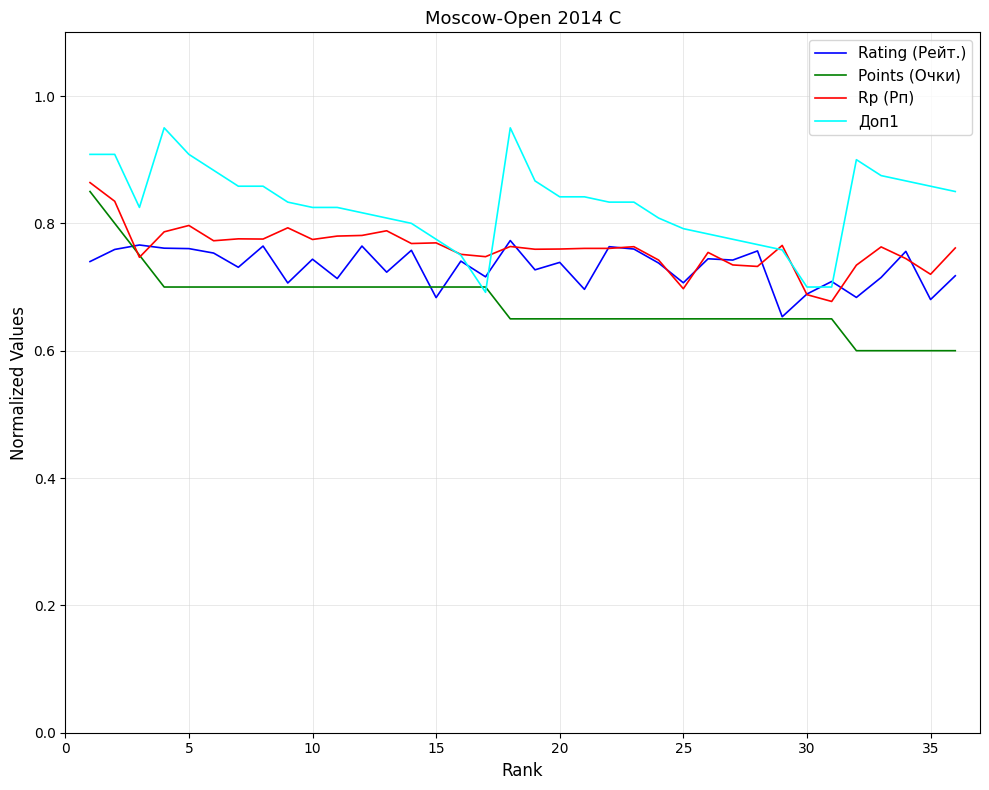

Does the chart have visible grid lines?

Yes